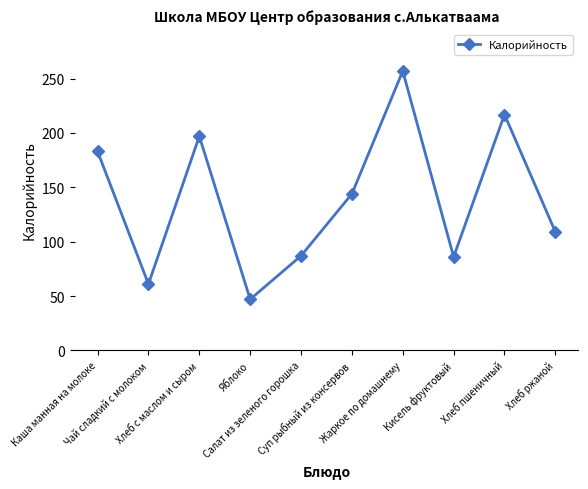

What is the average value?

139